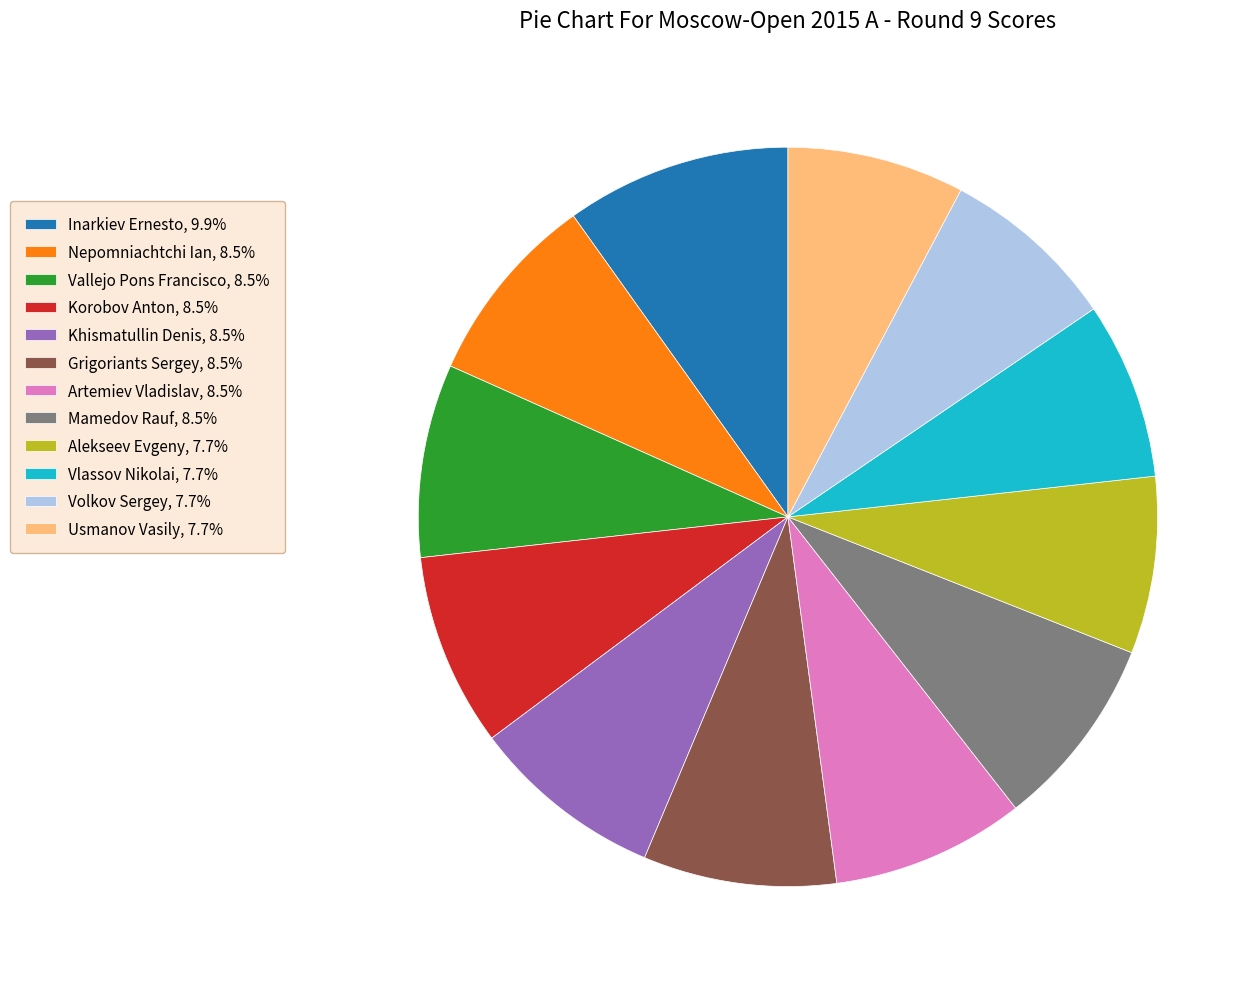

Do Volkov Sergey and Khismatullin Denis together represent more than half of the pie?

No